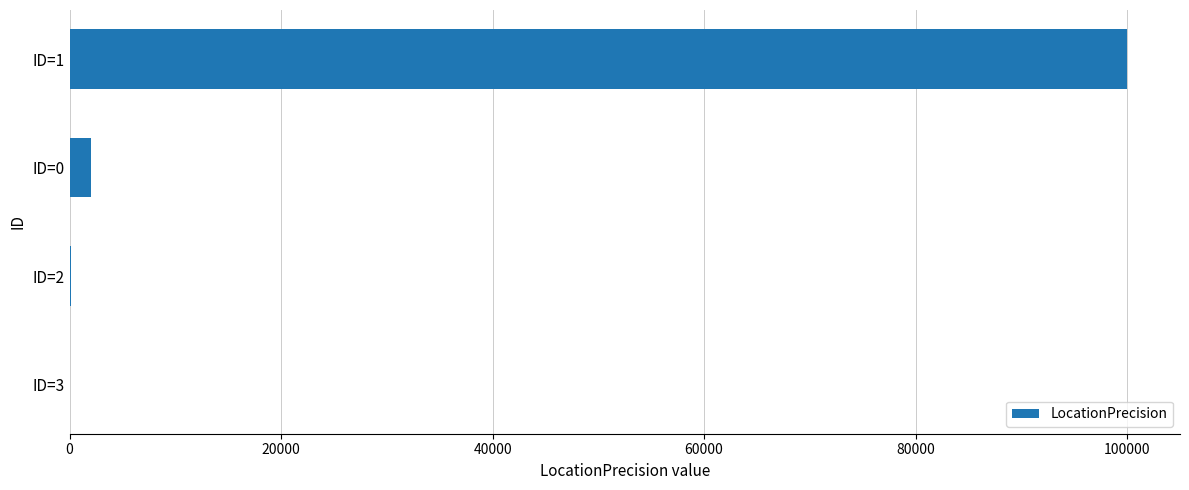

At which category does the chart reach its peak across all series?

ID=1